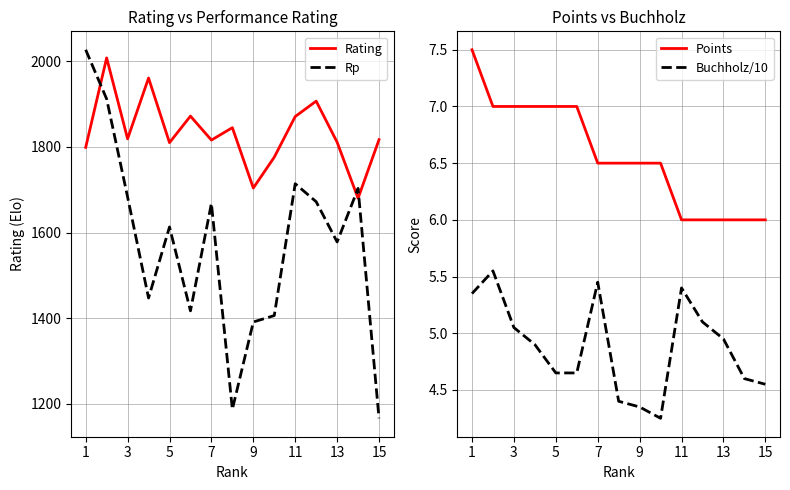

How many lines are shown in the chart?

4